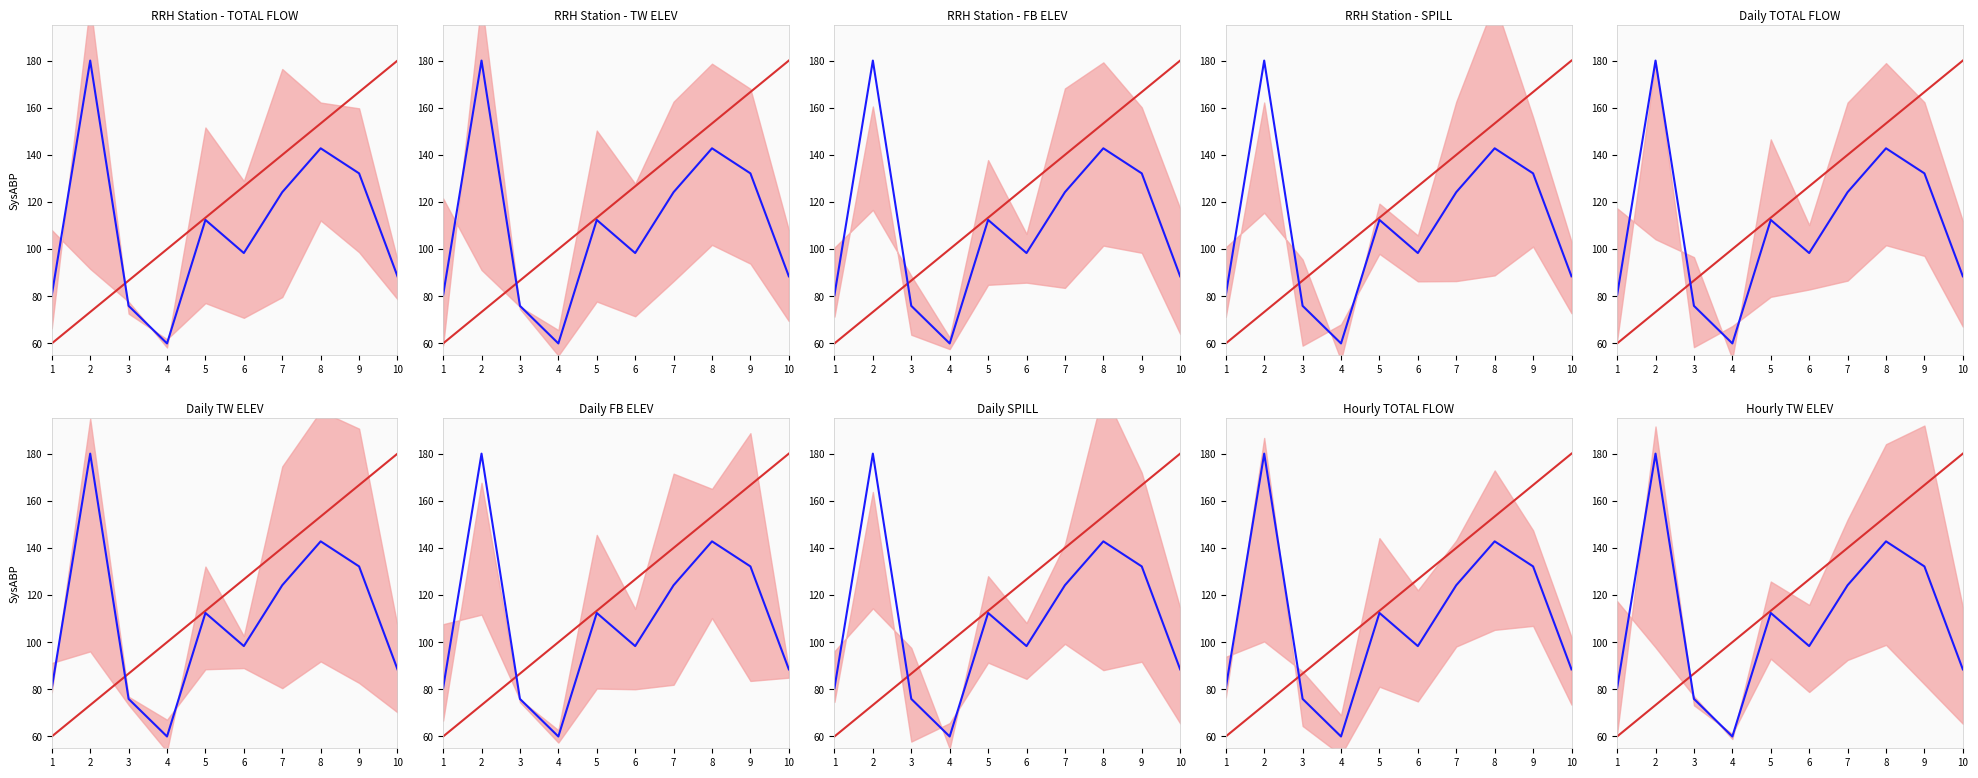

What is the total value across all series at 6?

225.0